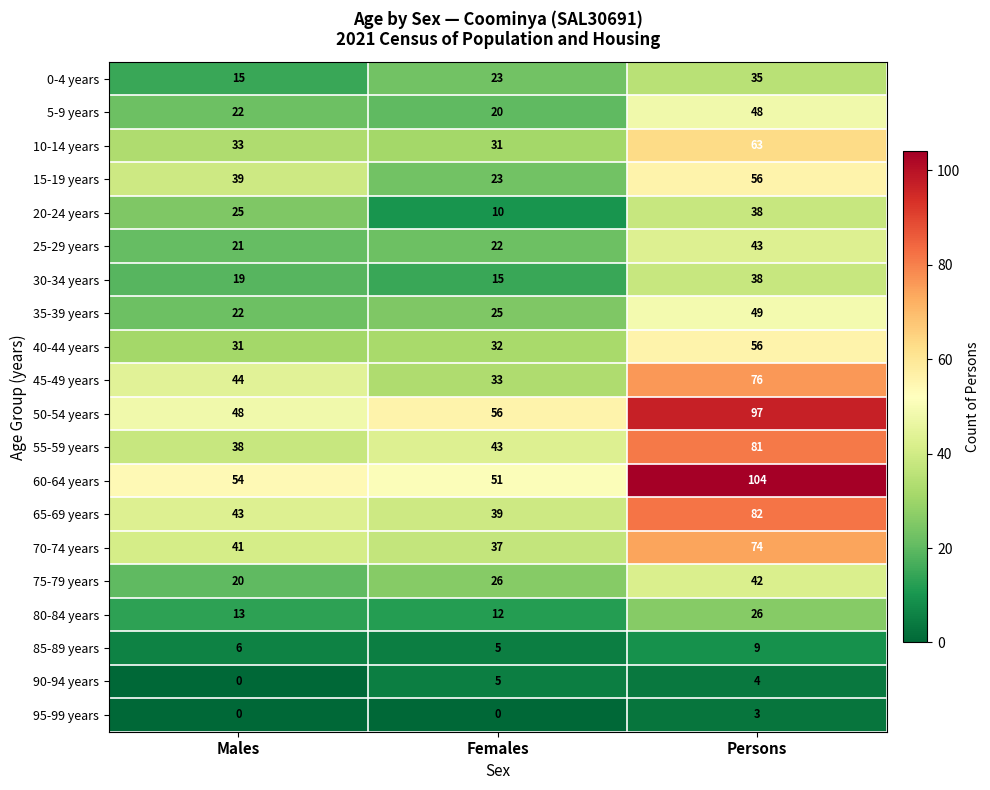

Which category has the highest value across all series?

Persons